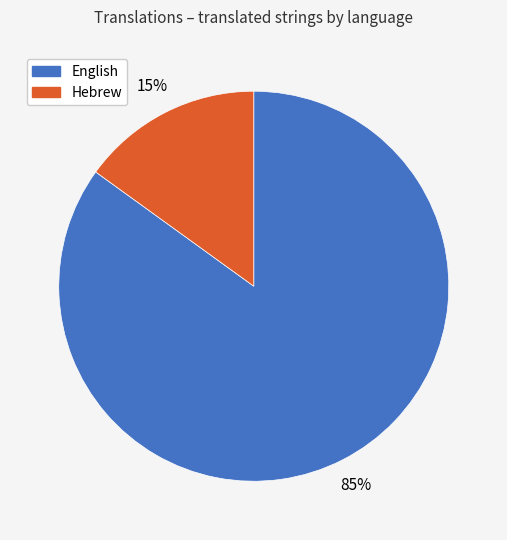

Do English and Hebrew together represent more than half of the pie?

Yes